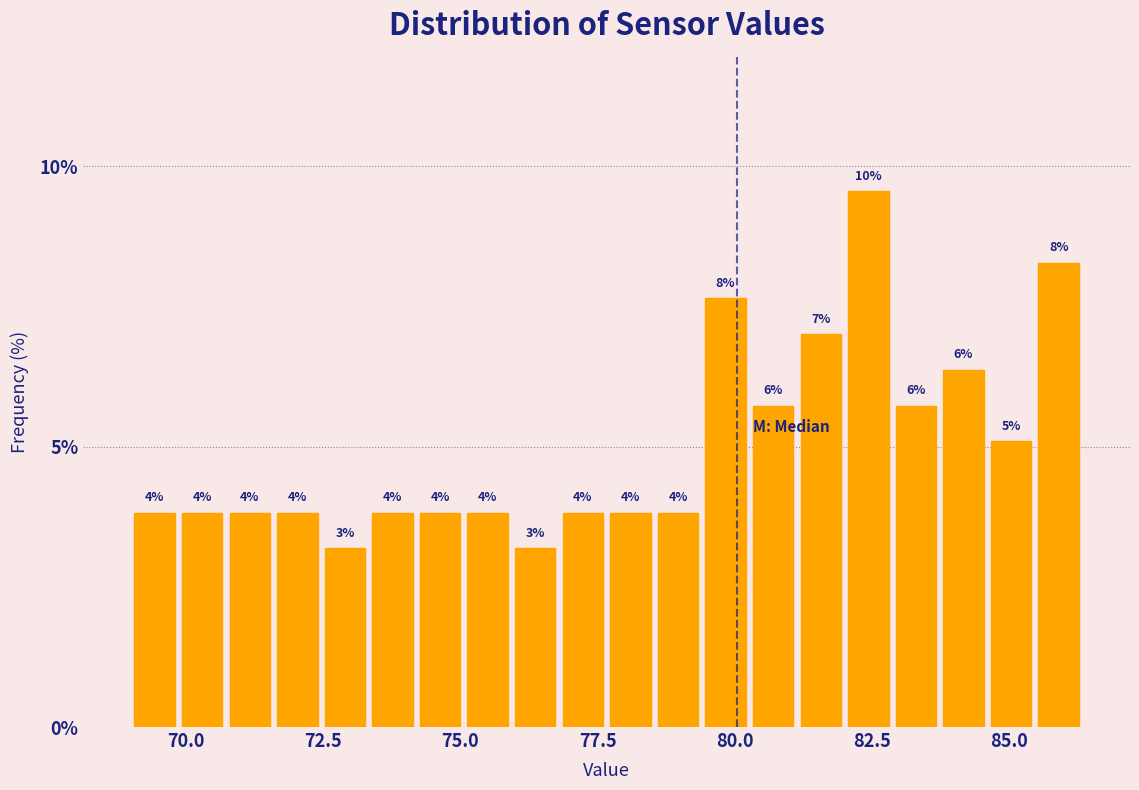

Around what value on the x-axis is the tallest bar? Give the approximate position of its centre, as read against the axis.

82.5